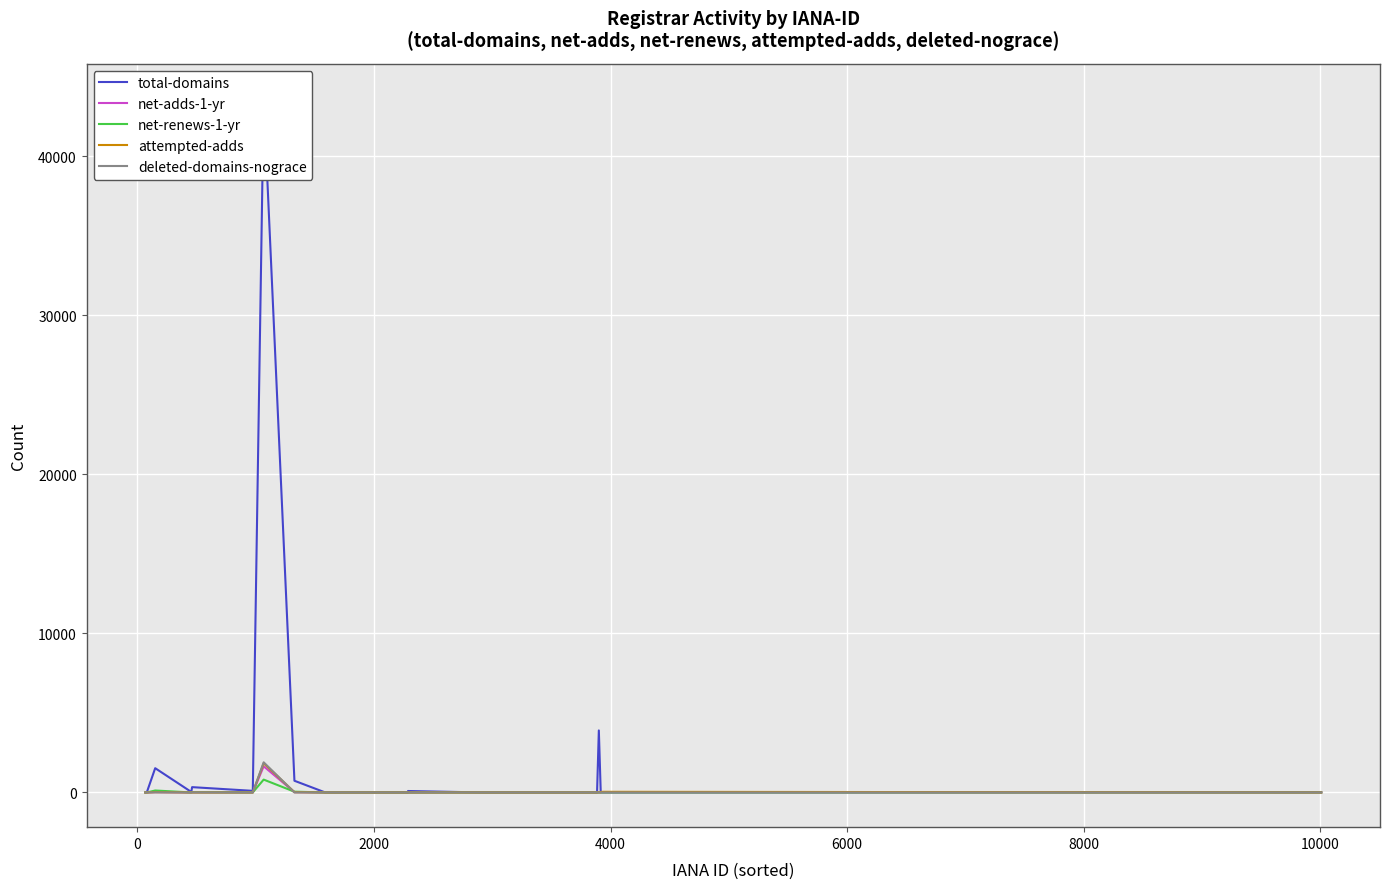

What is the maximum value for deleted-domains-nograce?

1896